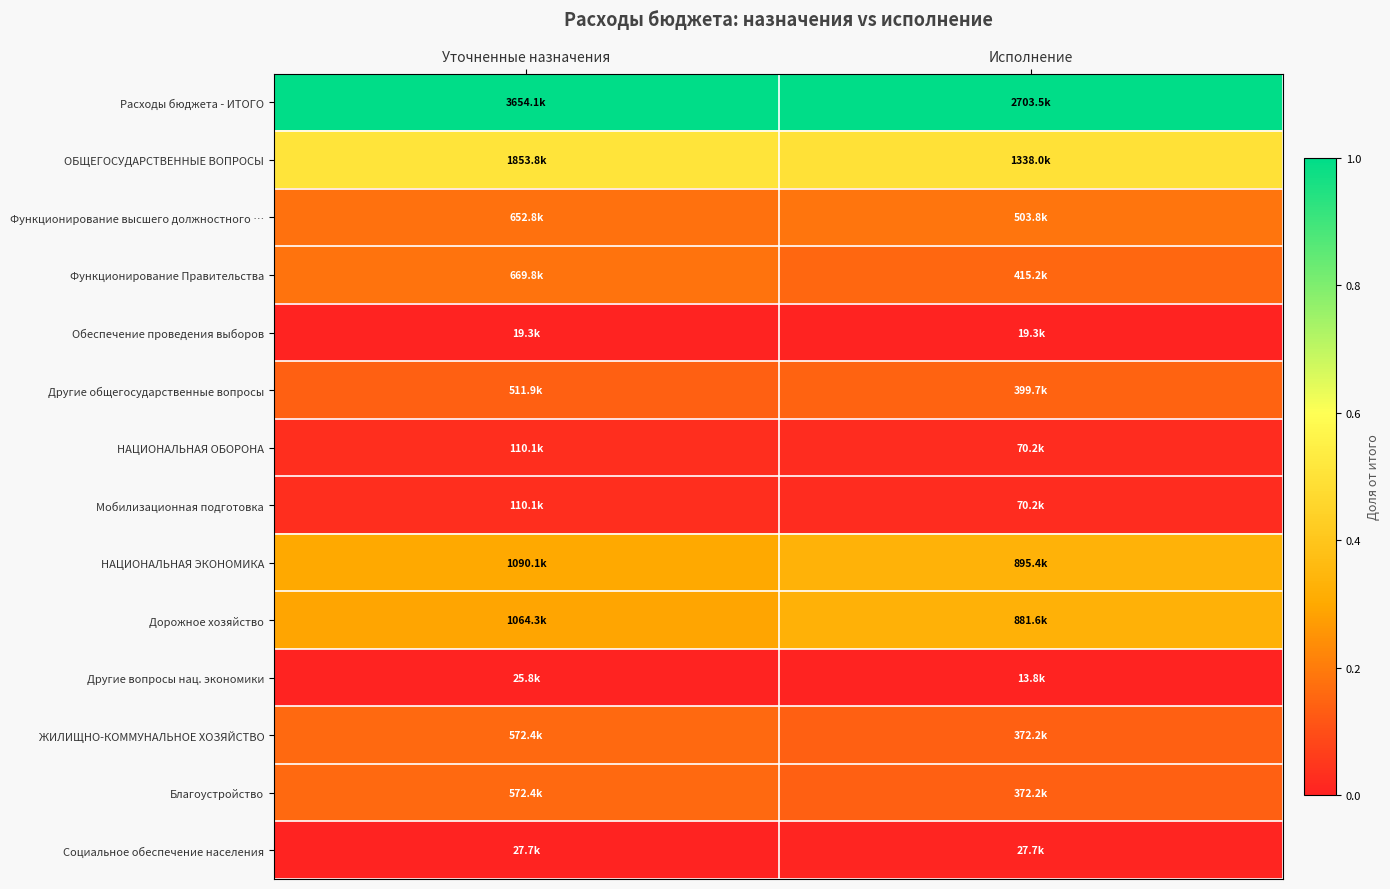

At which category is the sum across all series the highest?

Уточненные назначения